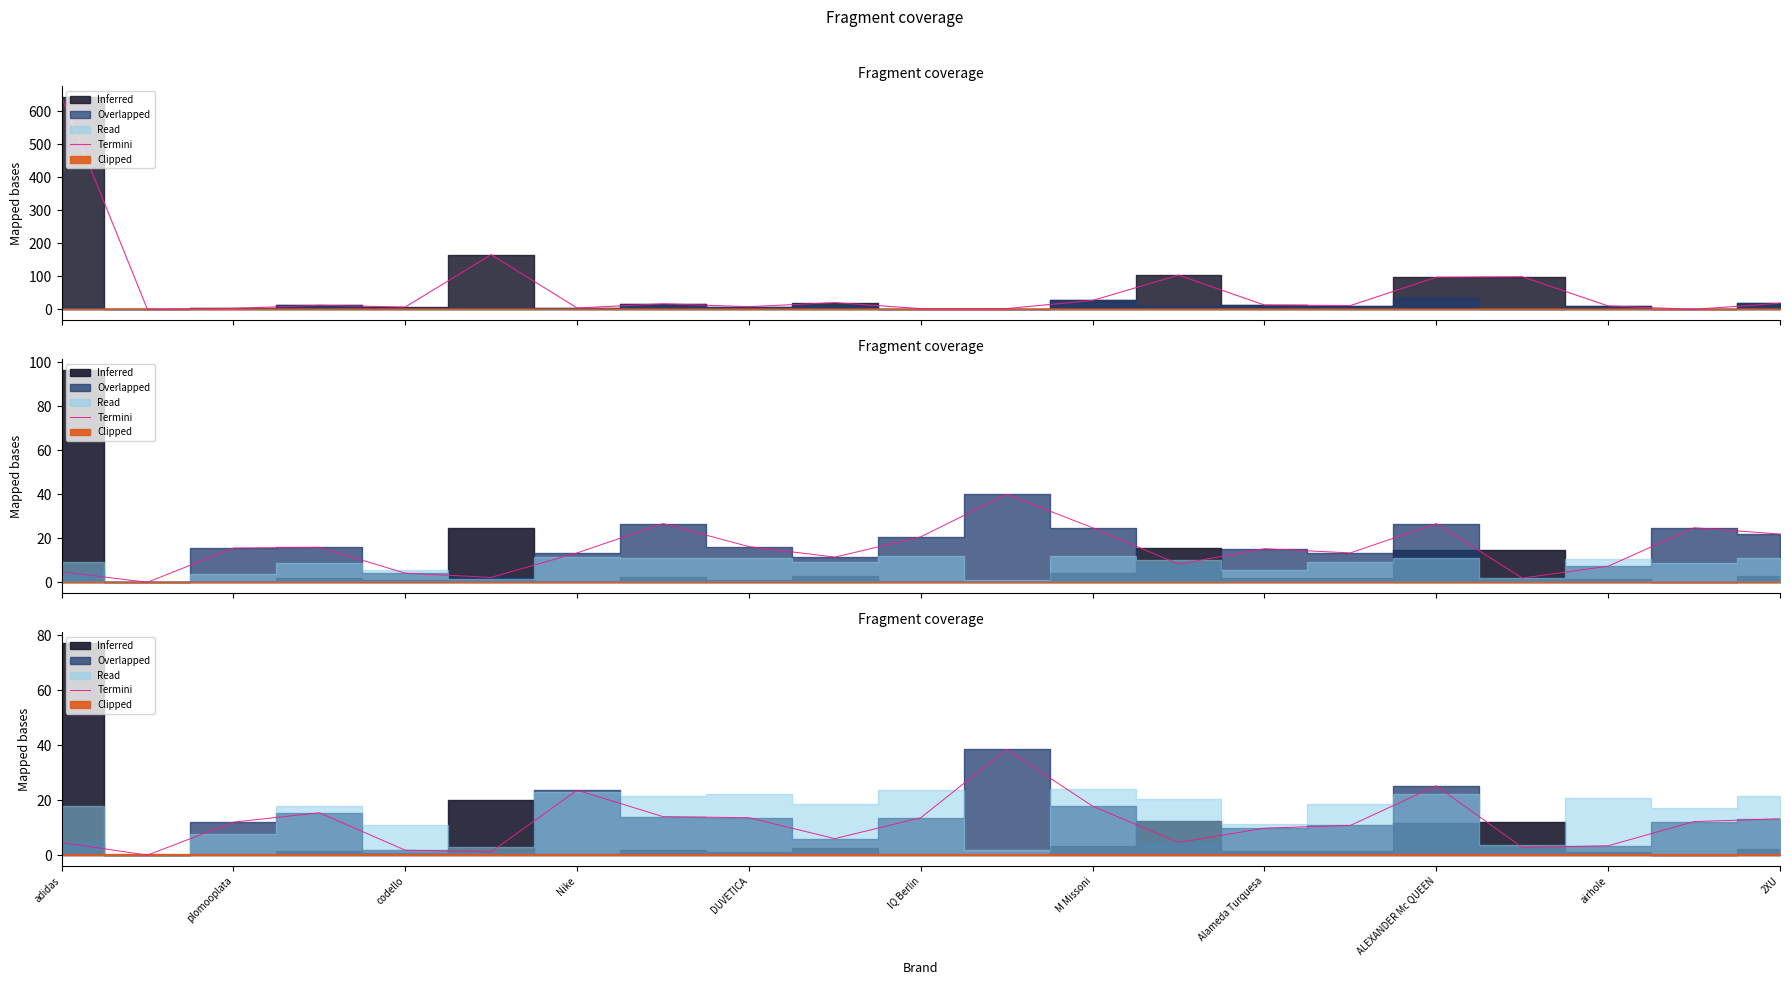

True or false: the data shows 4.6 at adidas.

True